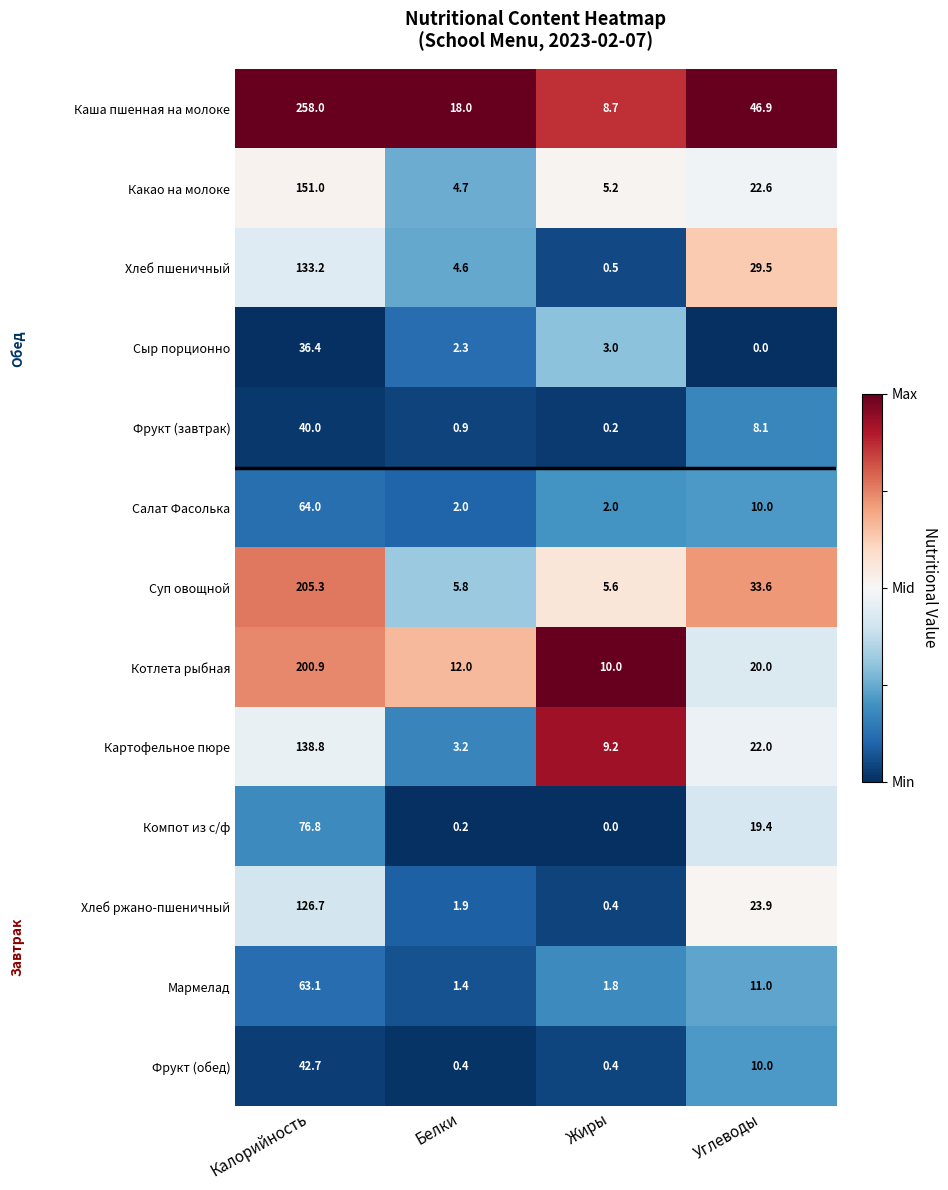

True or false: Мармелад has a value of 1.8 at Жиры.

True